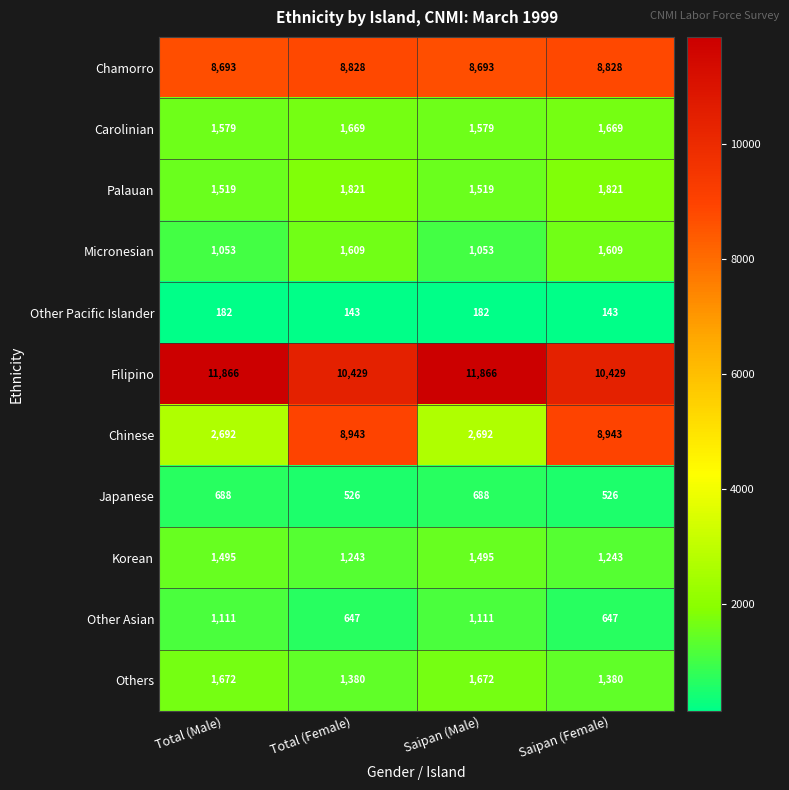

What is the difference between the second highest and second lowest values in the Korean series?

252